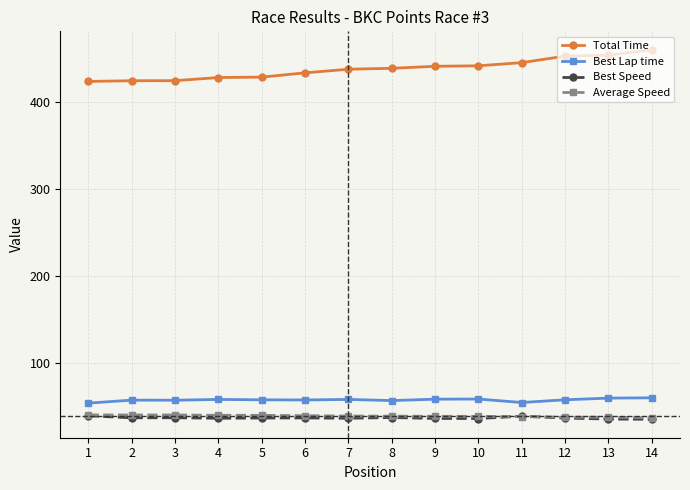

How many categories are shown in the chart?

14